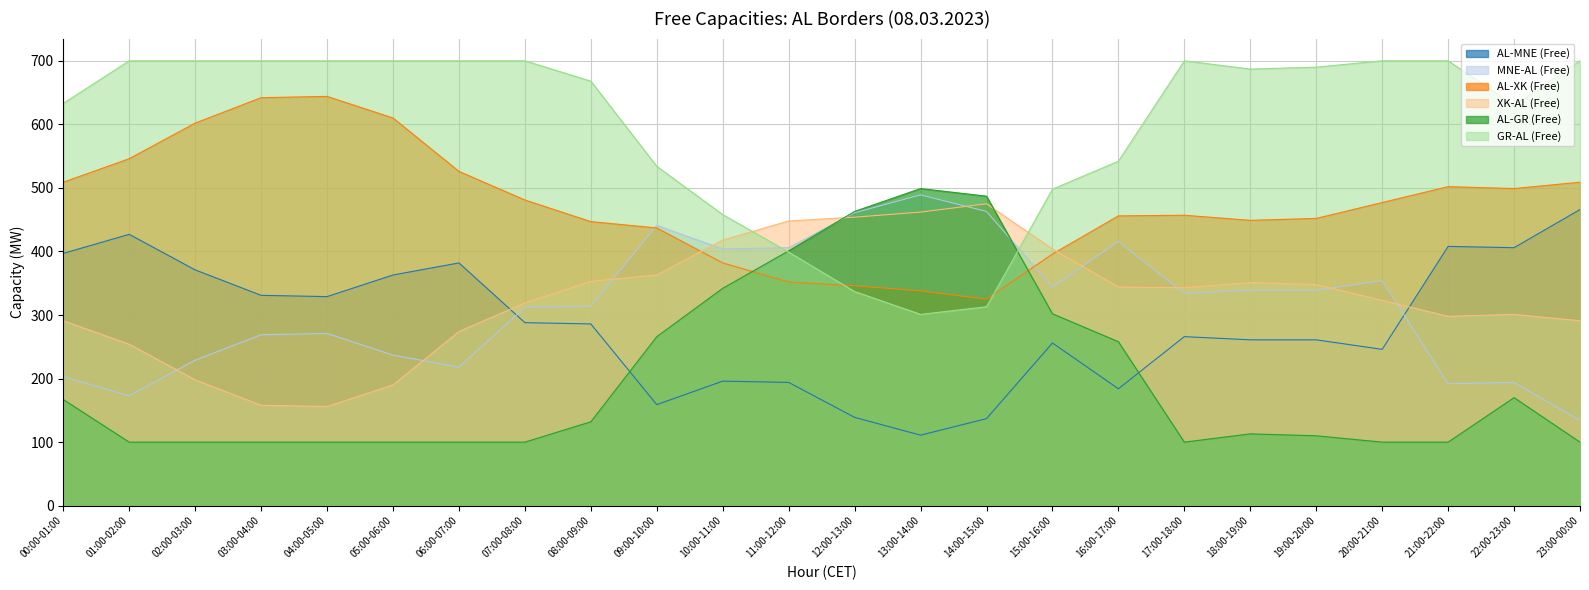

What is the maximum value for AL-XK (Free)?

644